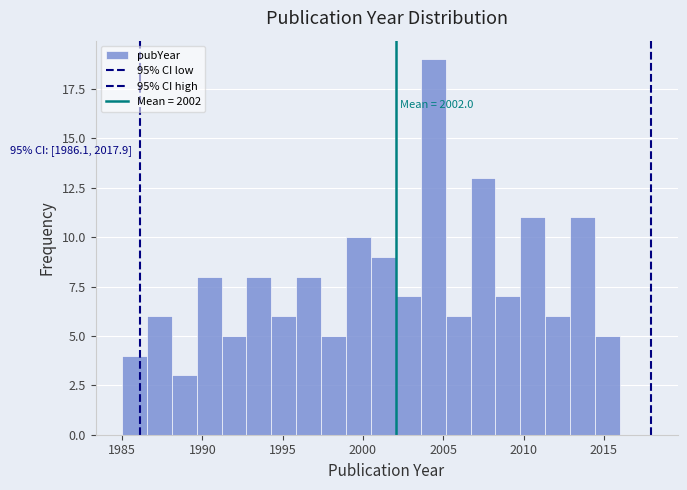

Around what value on the x-axis is the tallest bar? Give the approximate position of its centre, as read against the axis.

2004.5